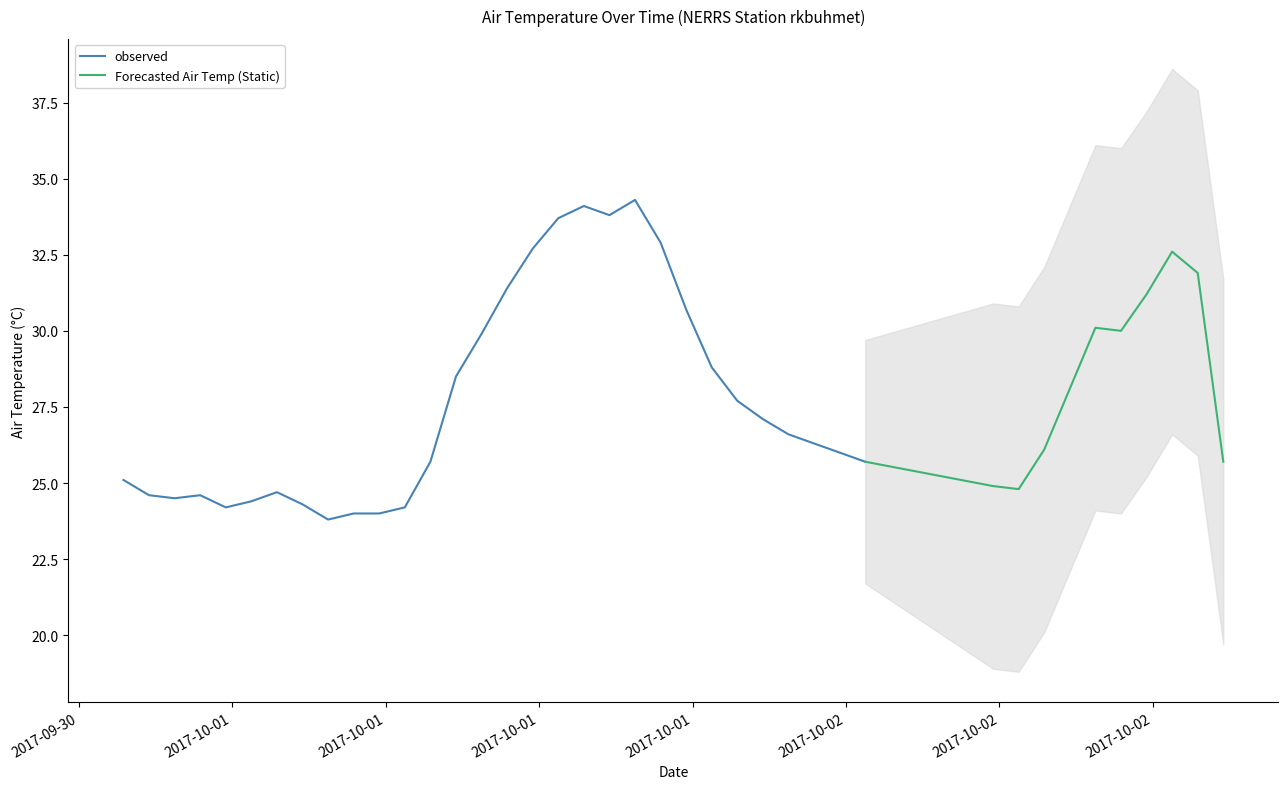

True or false: confidence_lower and air_temperature cross at least once.

False